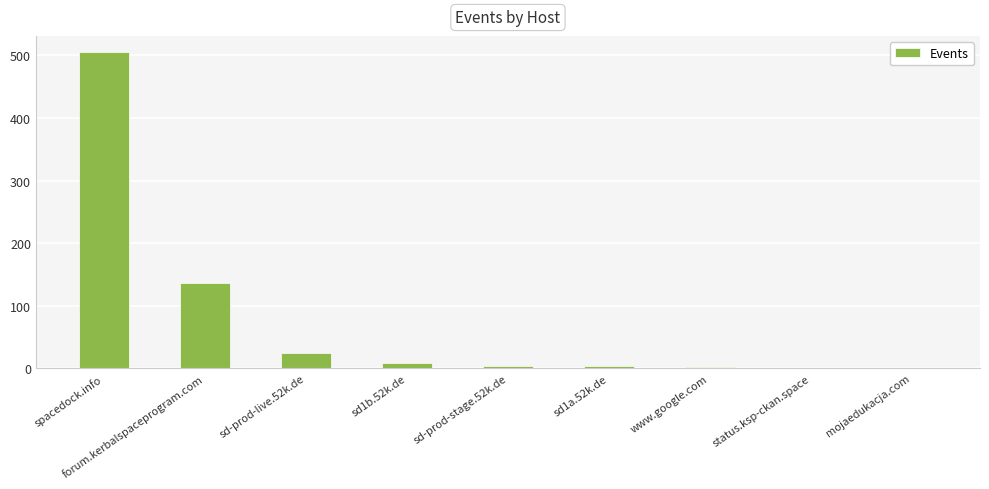

At which label is the value closest to 253?

forum.kerbalspaceprogram.com